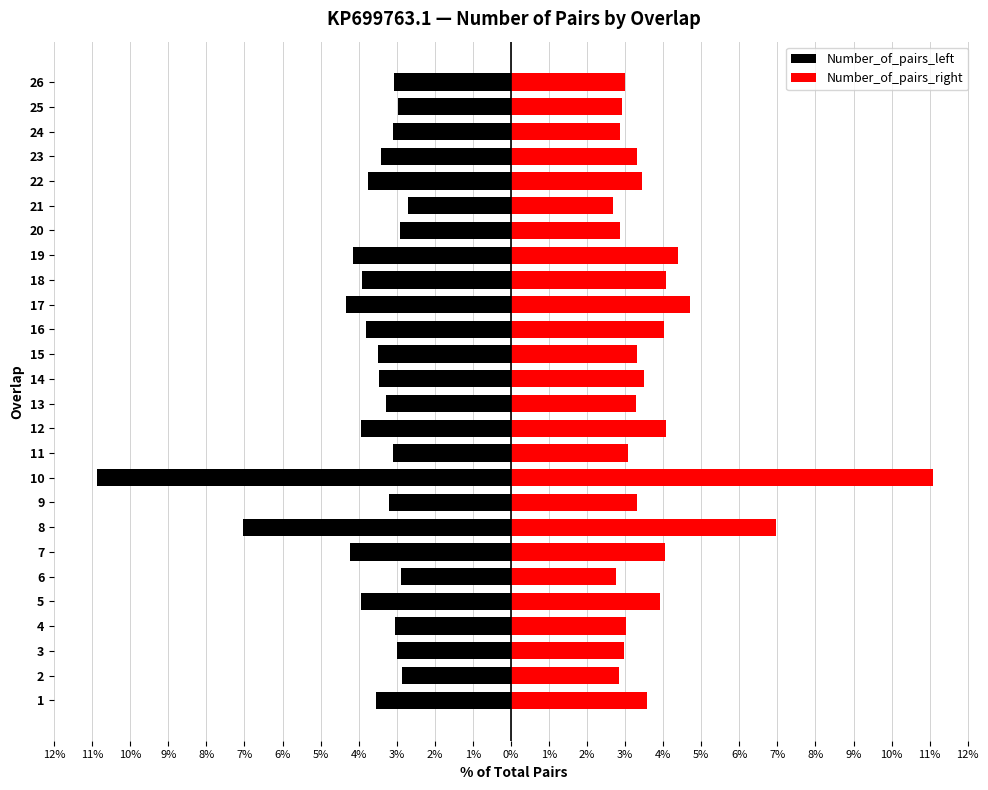

The value of Number_of_pairs_right at 11 is 2.1. True or false?

False